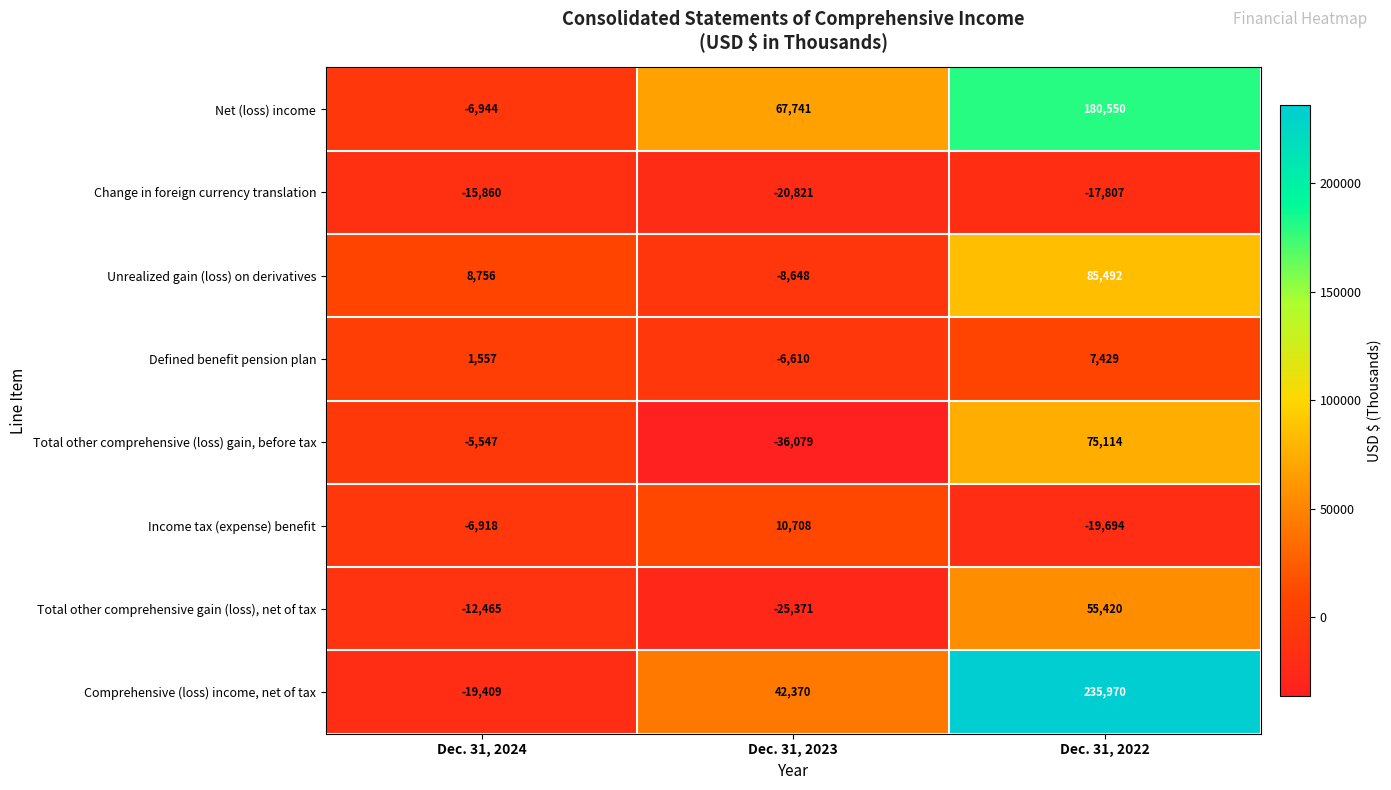

Reading right to left, list all the values displayed in this chart.

Net (loss) income: Dec. 31, 2022=180550	Dec. 31, 2023=67741	Dec. 31, 2024=-6944
Change in foreign currency translation: Dec. 31, 2022=-17807	Dec. 31, 2023=-20821	Dec. 31, 2024=-15860
Unrealized gain (loss) on derivatives: Dec. 31, 2022=85492	Dec. 31, 2023=-8648	Dec. 31, 2024=8756
Defined benefit pension plan: Dec. 31, 2022=7429	Dec. 31, 2023=-6610	Dec. 31, 2024=1557
Total other comprehensive (loss) gain, before tax: Dec. 31, 2022=75114	Dec. 31, 2023=-36079	Dec. 31, 2024=-5547
Income tax (expense) benefit: Dec. 31, 2022=-19694	Dec. 31, 2023=10708	Dec. 31, 2024=-6918
Total other comprehensive gain (loss), net of tax: Dec. 31, 2022=55420	Dec. 31, 2023=-25371	Dec. 31, 2024=-12465
Comprehensive (loss) income, net of tax: Dec. 31, 2022=235970	Dec. 31, 2023=42370	Dec. 31, 2024=-19409